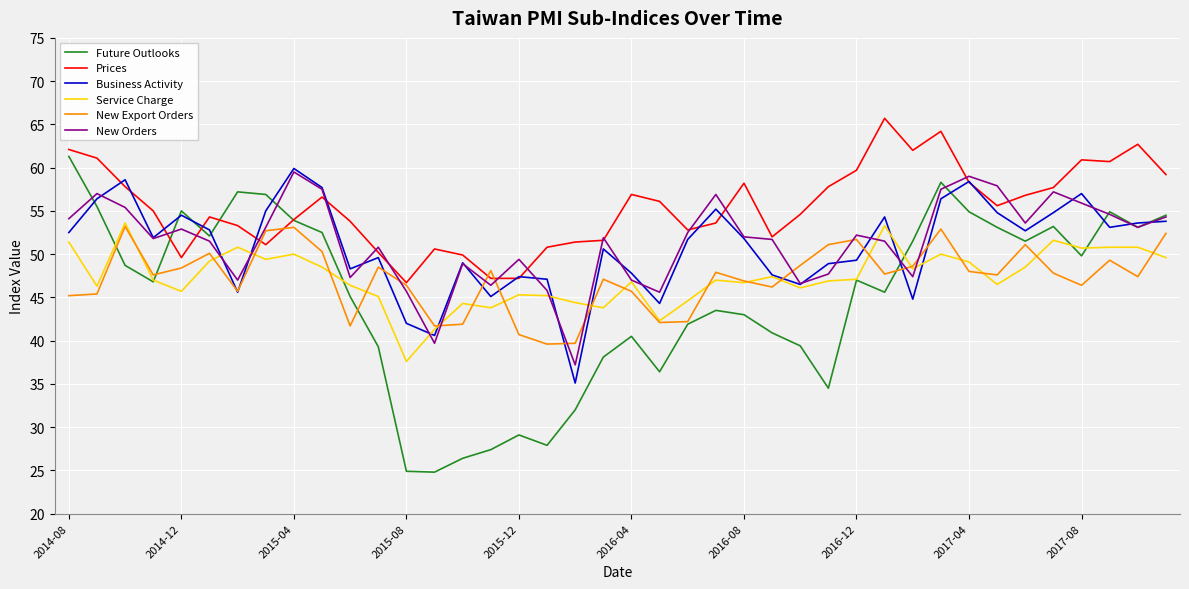

True or false: New Orders has more than 1 points higher than both neighbors.

True